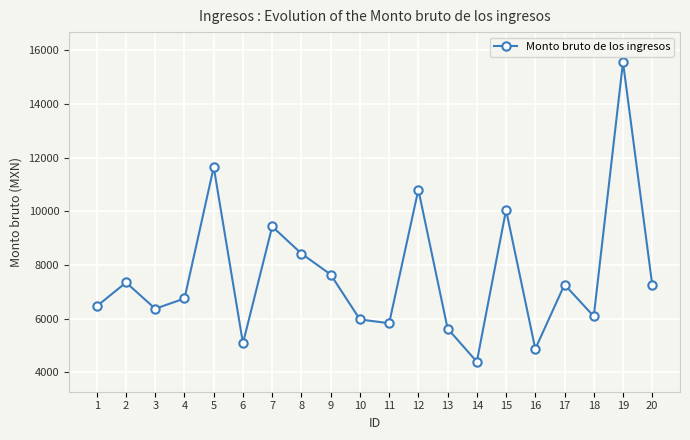

How many distinct data groups are displayed?

1